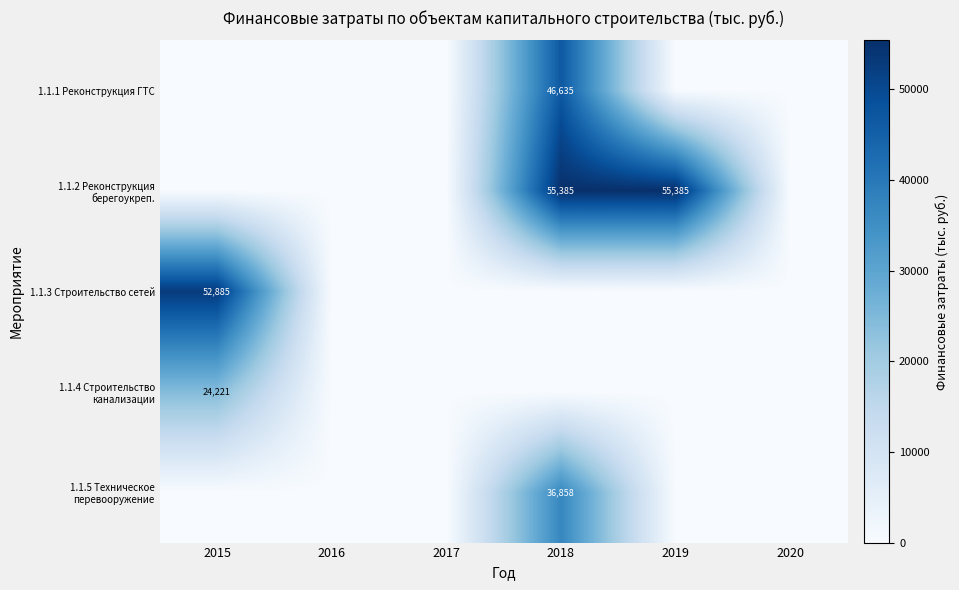

Is the value of 1.1.2 Реконструкция берегоукреп. at 2018 greater than the value of 1.1.1 Реконструкция ГТС at 2018?

Yes